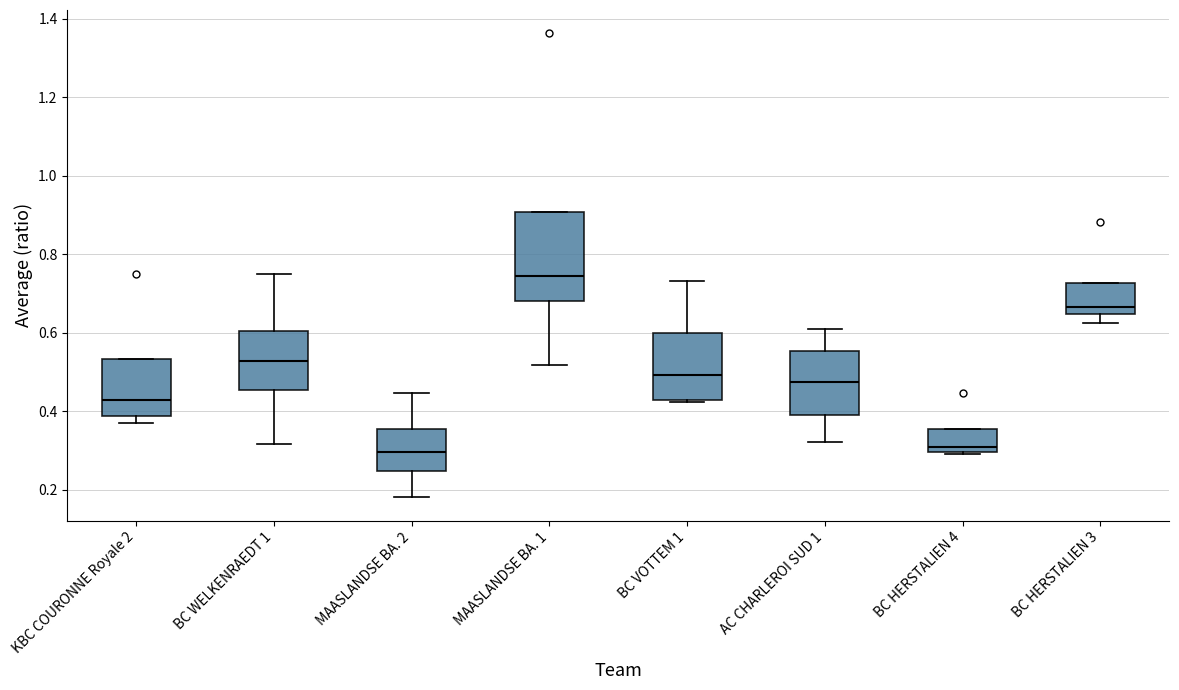

Comparing the boxes themselves (not the whiskers), which one is the tallest?

MAASLANDSE BA. 1